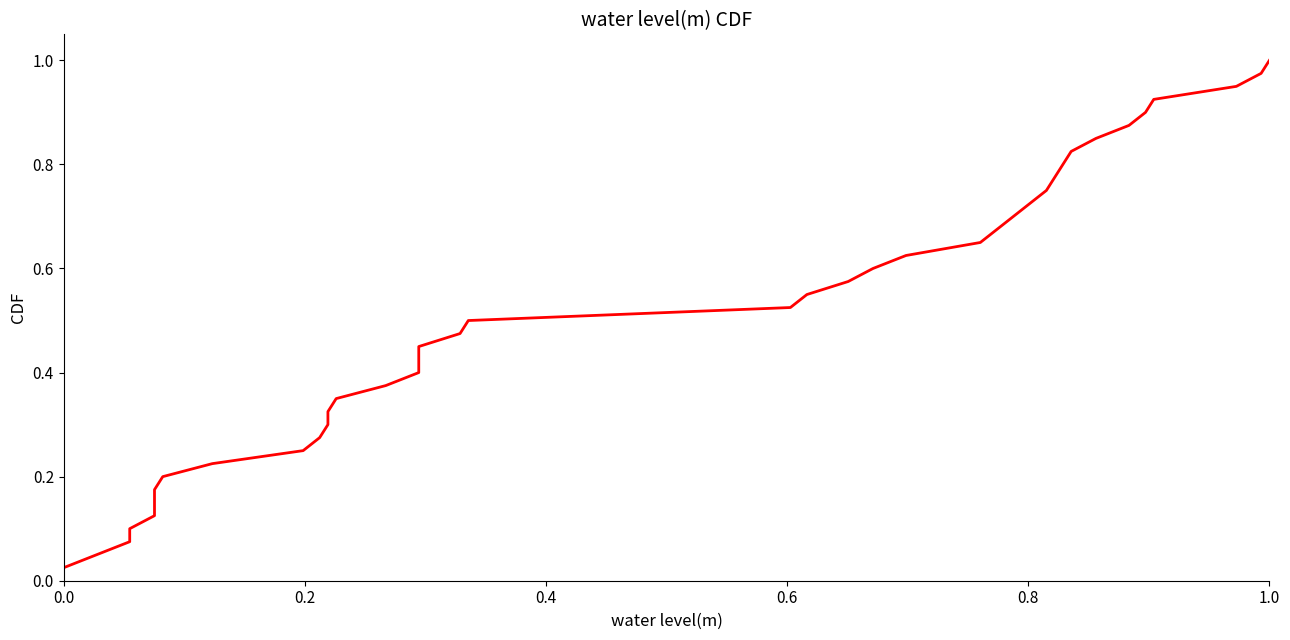

Reading left to right, list all the values displayed in this chart.

0.0	0.1	0.1	0.1	0.1	0.1	0.2	0.2	0.2	0.2	0.3	0.3	0.3	0.3	0.4	0.4	0.4	0.5	0.5	0.5	0.5	0.6	0.6	0.6	0.6	0.7	0.7	0.7	0.7	0.8	0.8	0.8	0.8	0.8	0.9	0.9	0.9	0.9	1.0	1.0